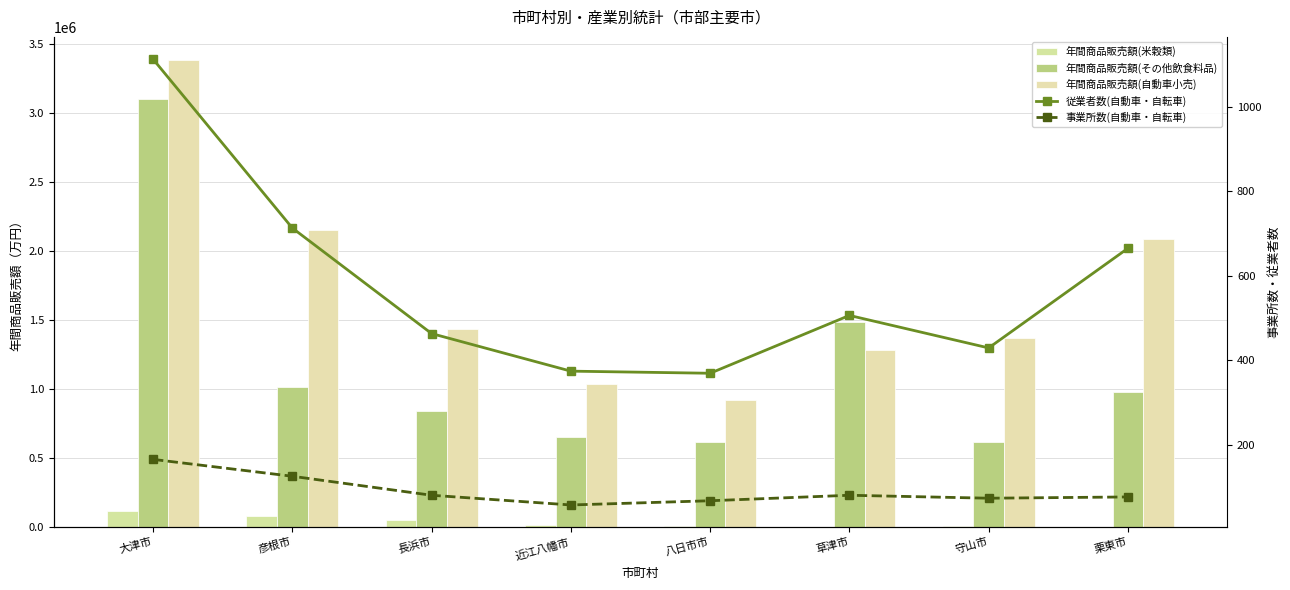

Where does the 年間商品販売額(その他飲食料品) series first go above 978376?

大津市